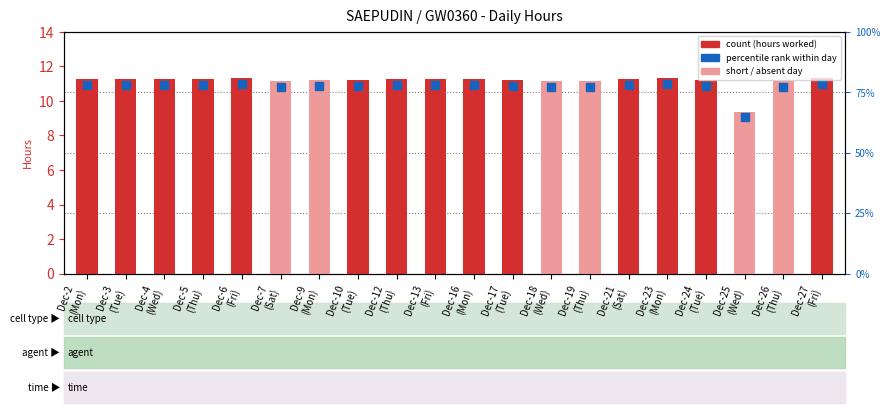

Which series reaches the minimum Y coordinate?

percentile rank (normalised)